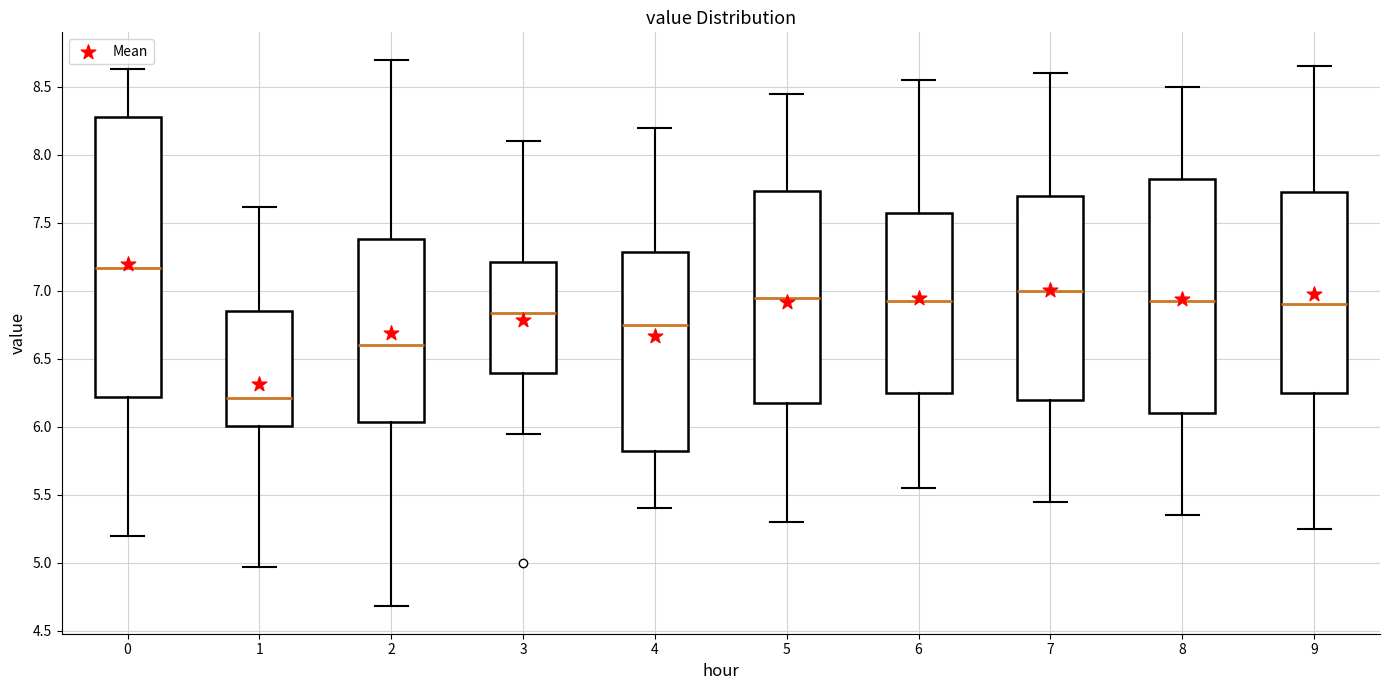

Which box is the tallest, from its lower edge to its upper edge?

0